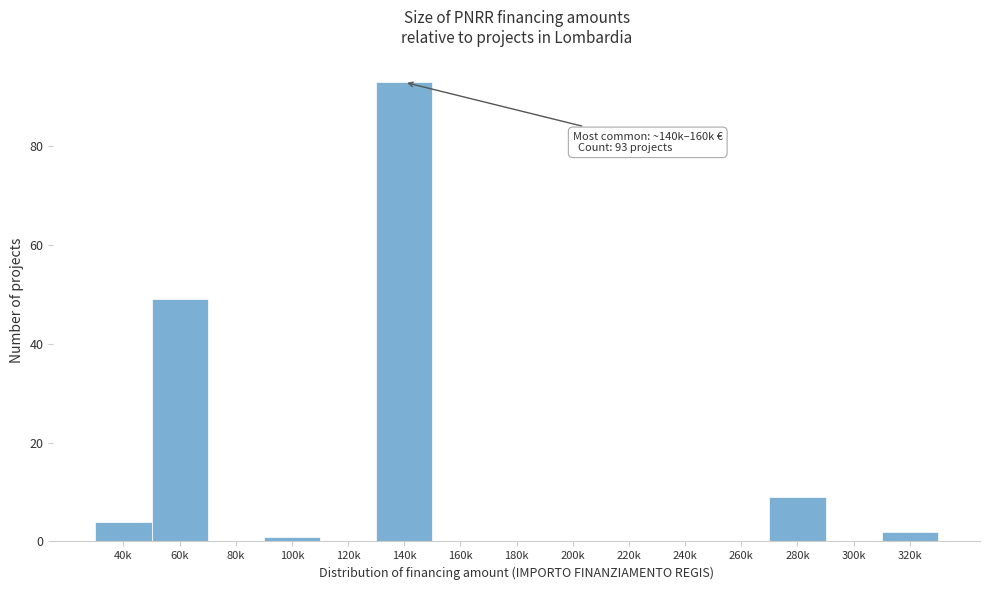

Reading left to right, transcribe all the data shown in this chart.

40k=4	60k=49	80k=0	100k=1	120k=0	140k=93	160k=0	180k=0	200k=0	220k=0	240k=0	260k=0	280k=9	300k=0	320k=2